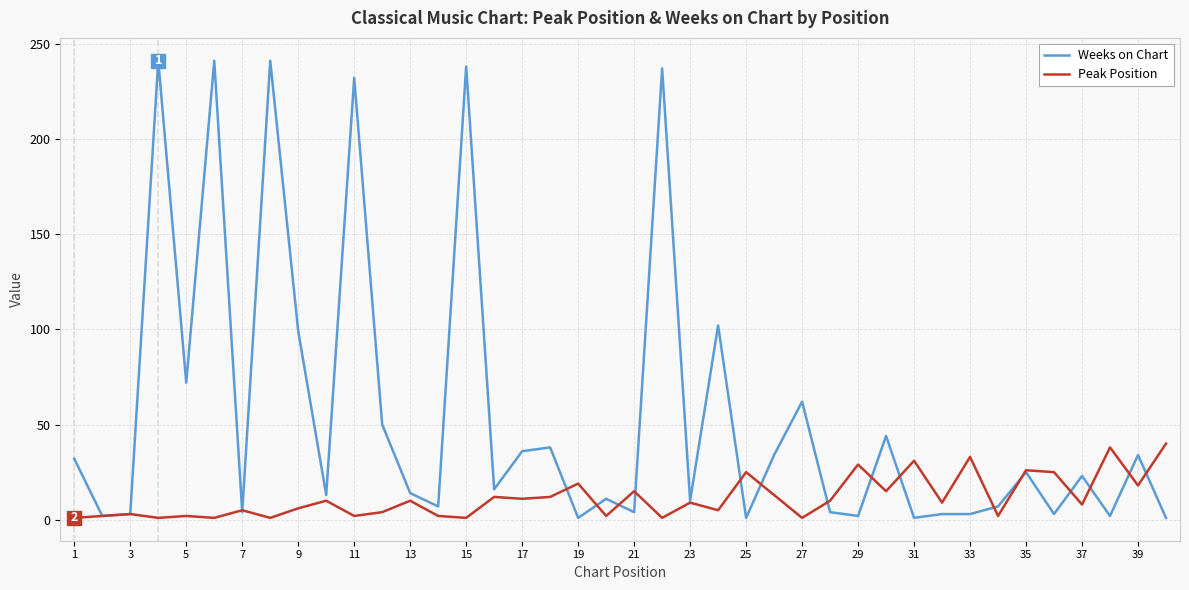

List the series in order of their overall mean, lowest first.

Peak Position, Weeks on Chart